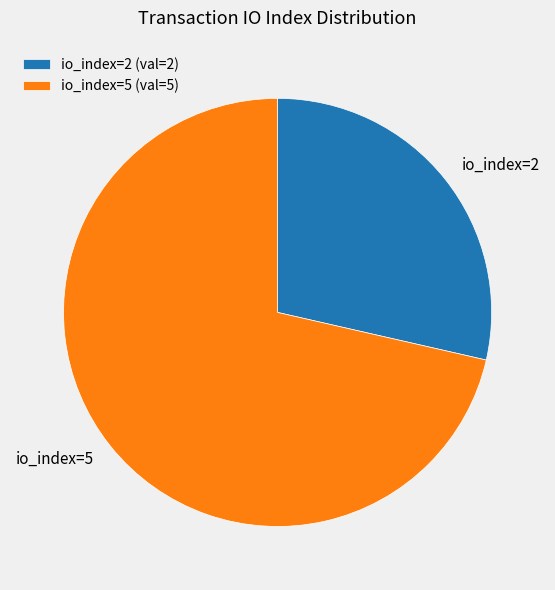

The io_index=5 slice represents 59% of the pie. True or false?

False